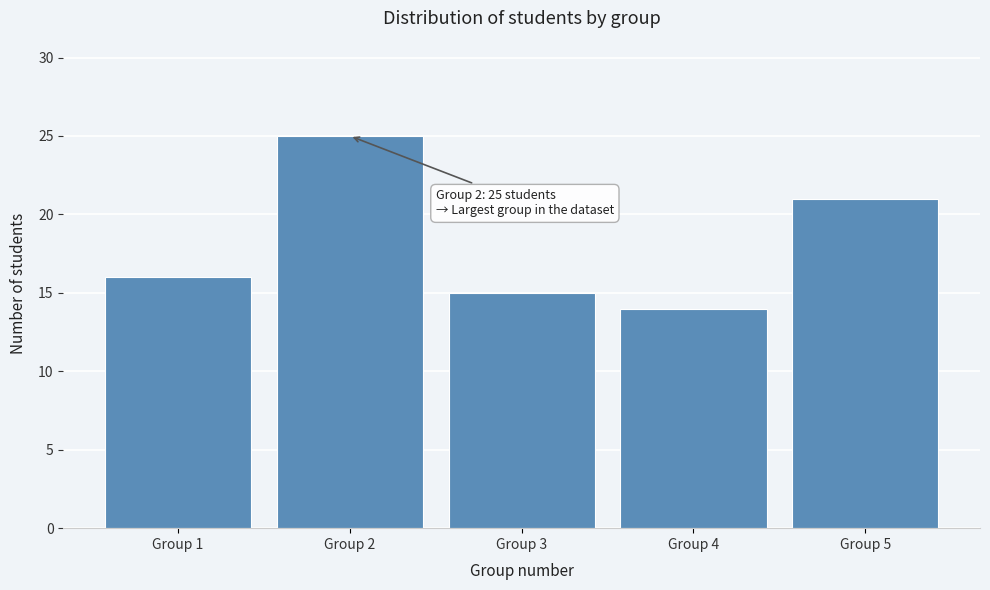

Reading left to right, extract all data points from this chart.

16	25	15	14	21